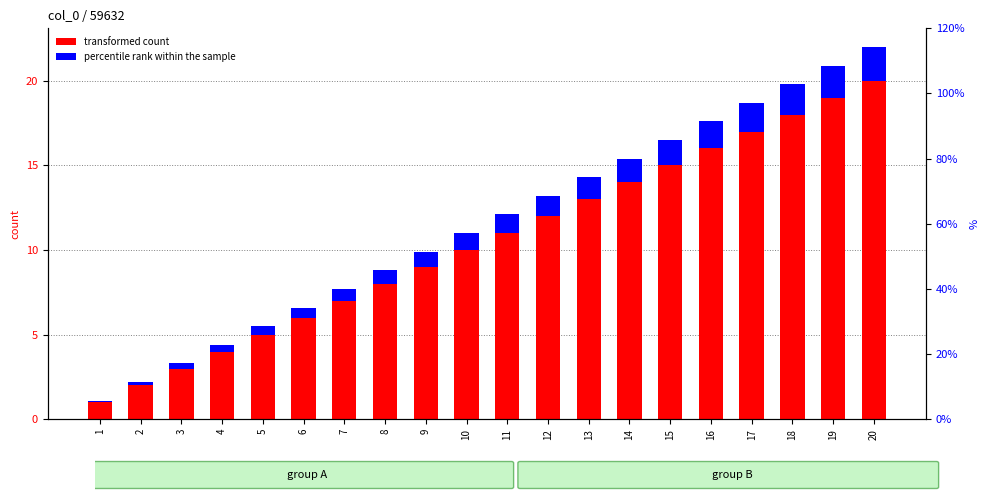

List the series in order of their peak value, lowest first.

percentile rank within the sample, transformed count